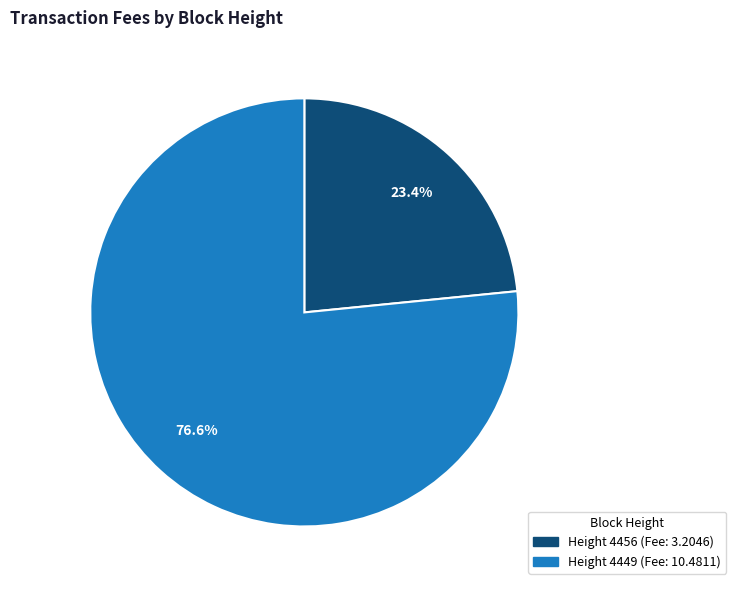

Is there a majority slice in this chart?

Yes